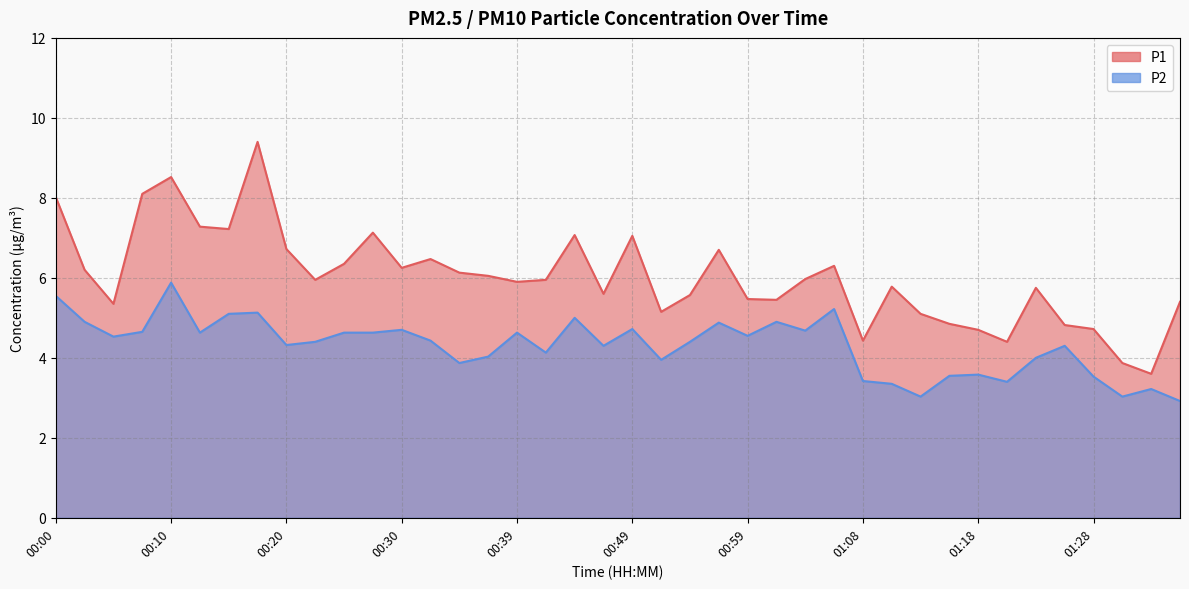

Which series has the largest range (max minus min)?

P1